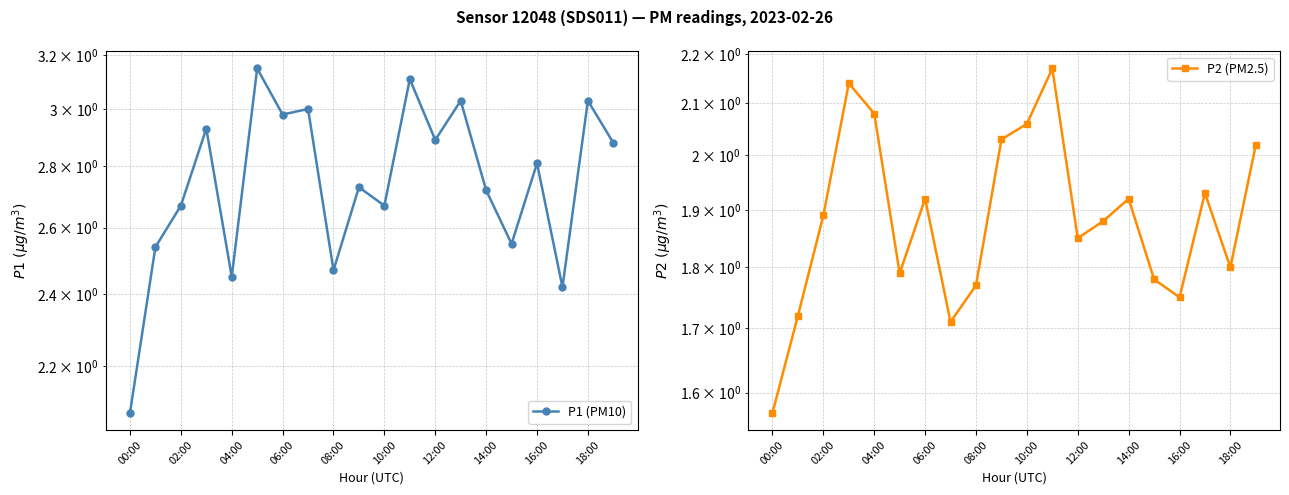

True or false: P2 (PM2.5) and P1 (PM10) cross at least once.

False